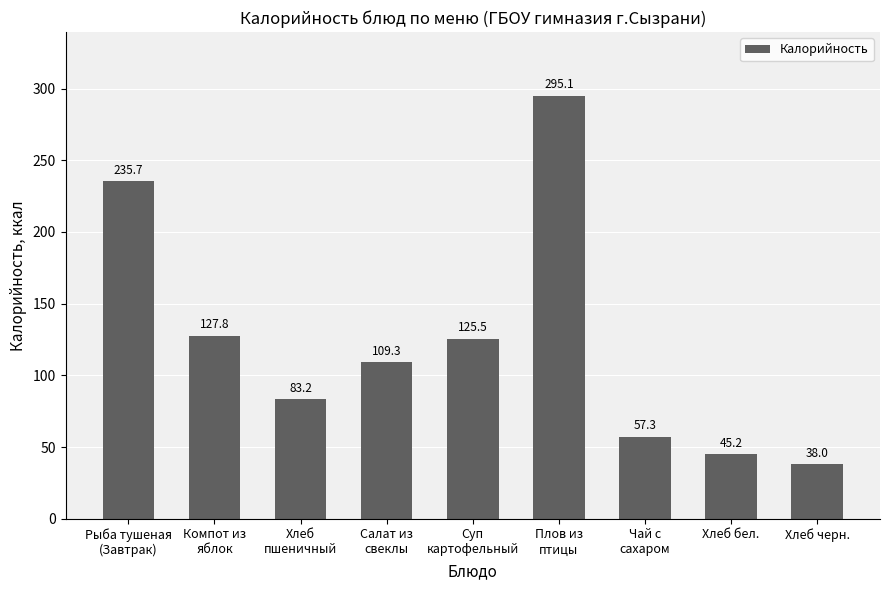

Is it true that the value at Плов из
птицы is 295.1?

True